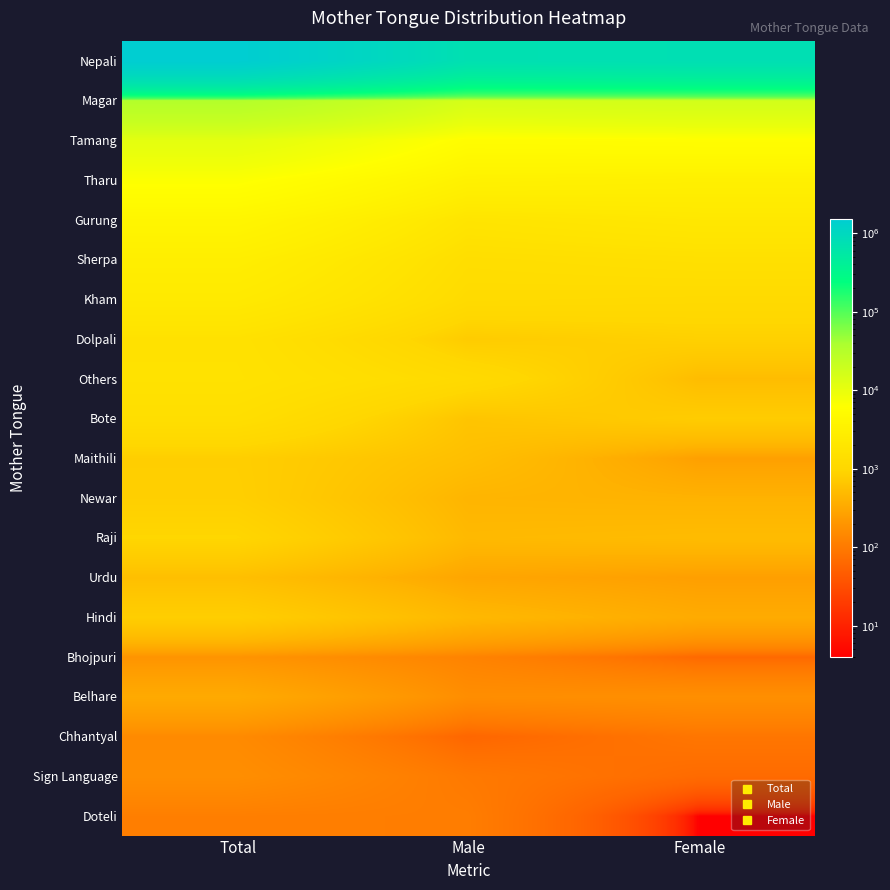

Which series has the largest total across all categories?

Nepali